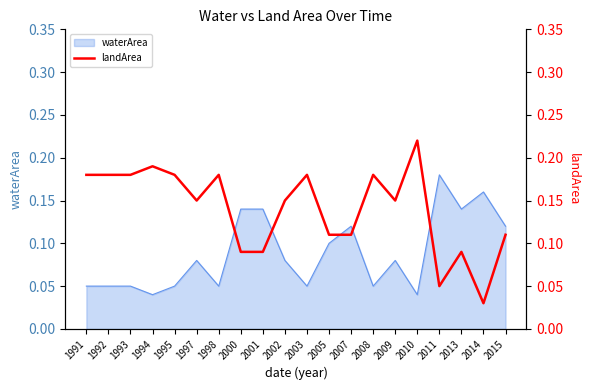

True or false: there are more than 2 points higher than both neighbors.

True